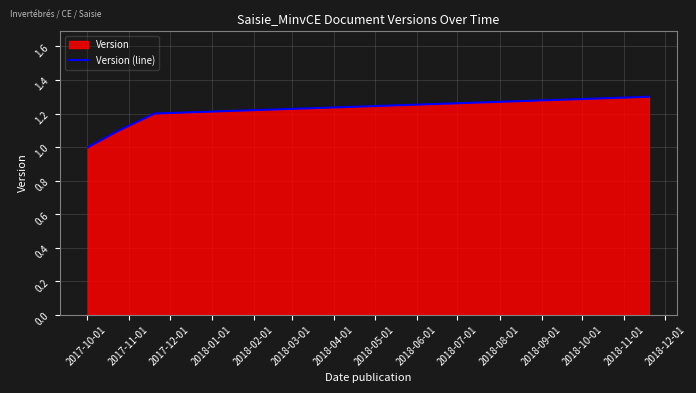

What is the minimum value shown in the chart?

1.0